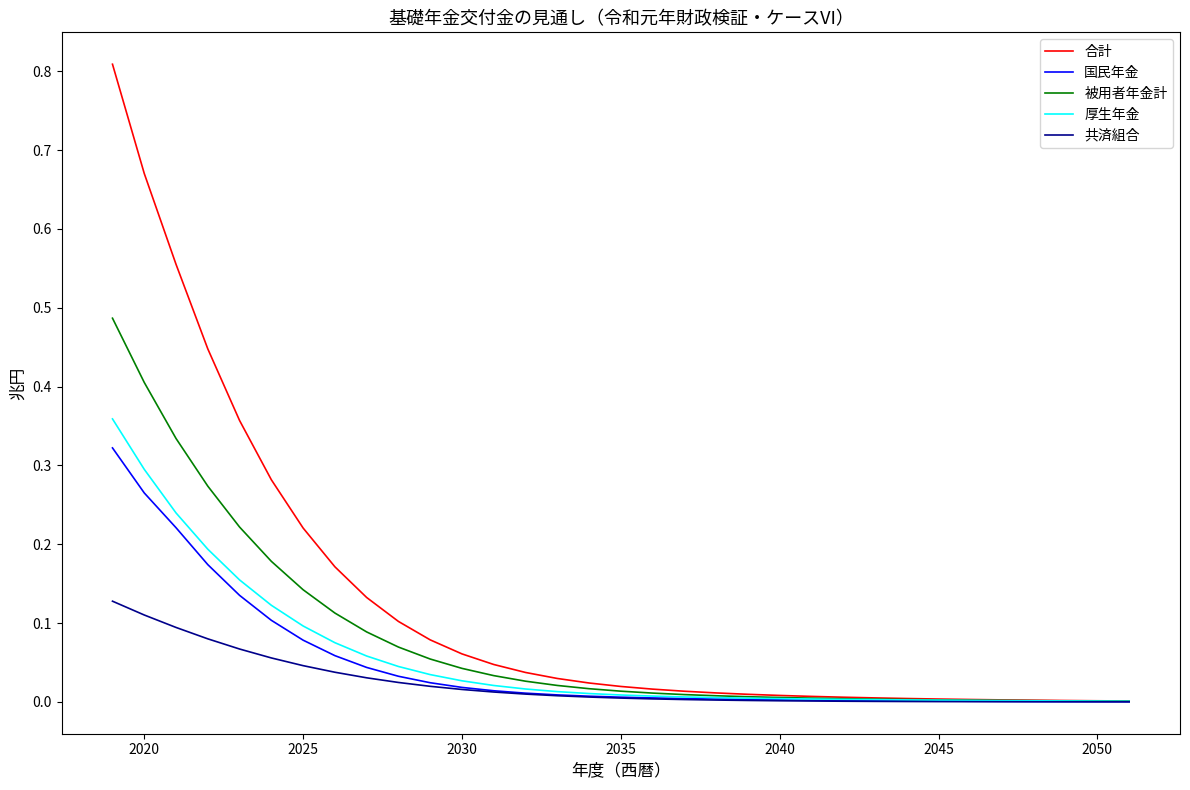

Which series has the largest range (max minus min)?

合計